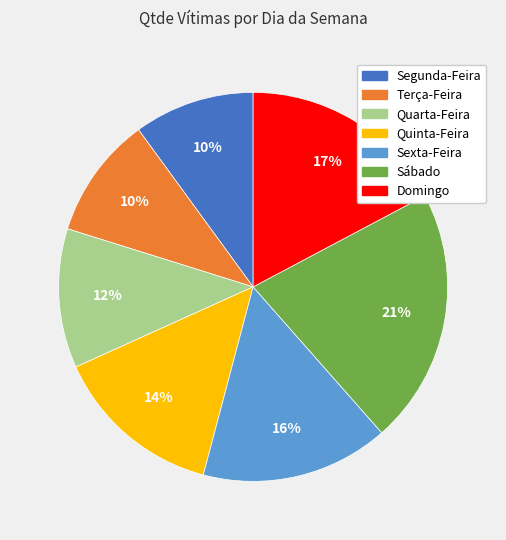

What is the ratio of the value at Segunda-Feira to the value at Sábado?

0.5